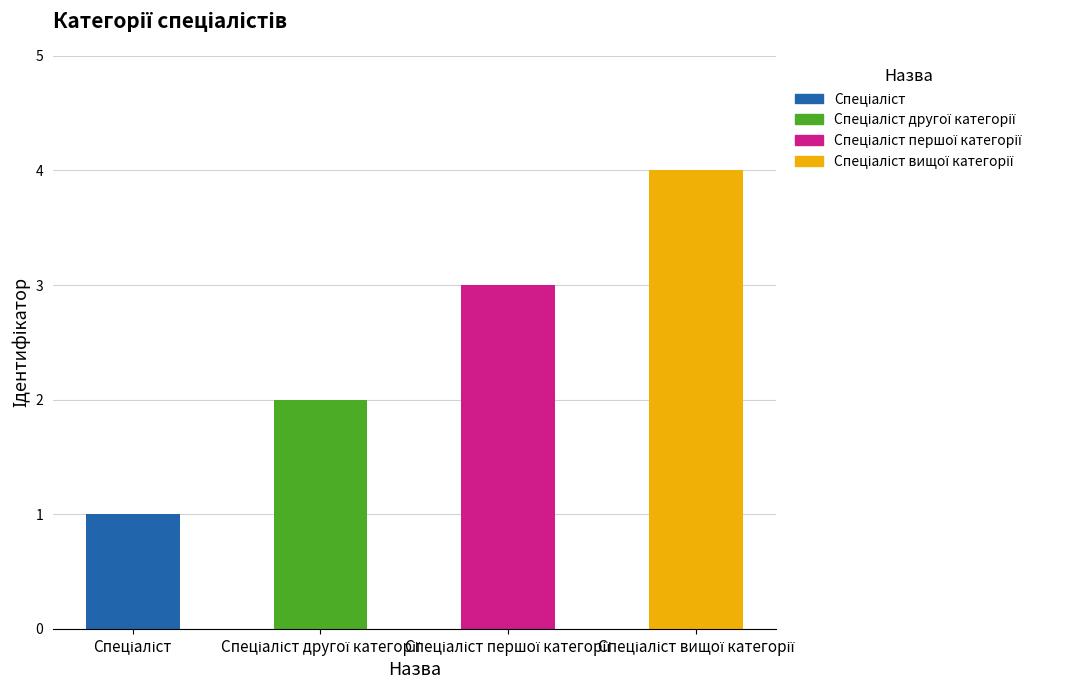

What is the label of the 4th bar from the right?

Спеціаліст